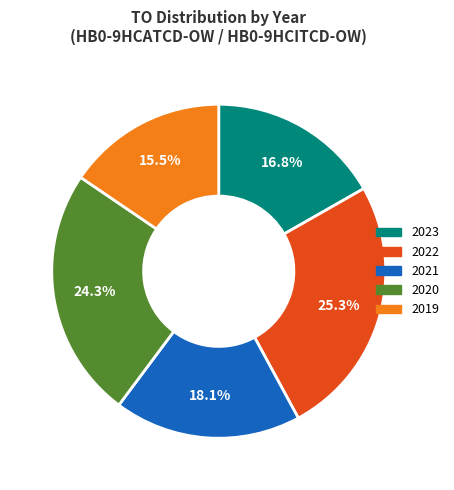

Does any single category account for the majority?

No